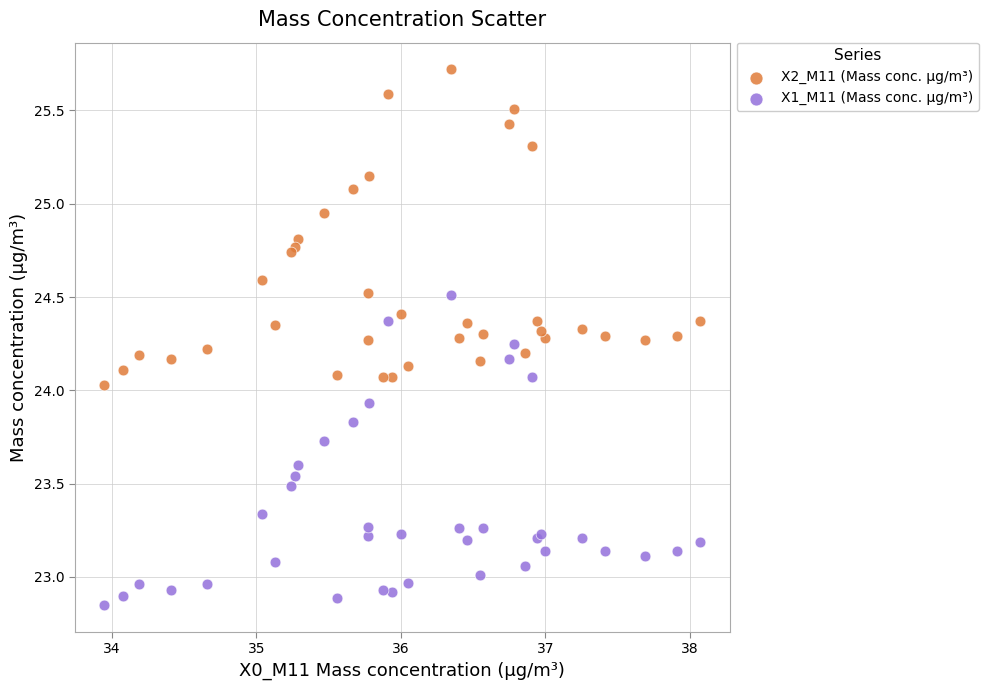

Which series contains the lowest Y value?

X1_M11 (Mass conc. μg/m³)